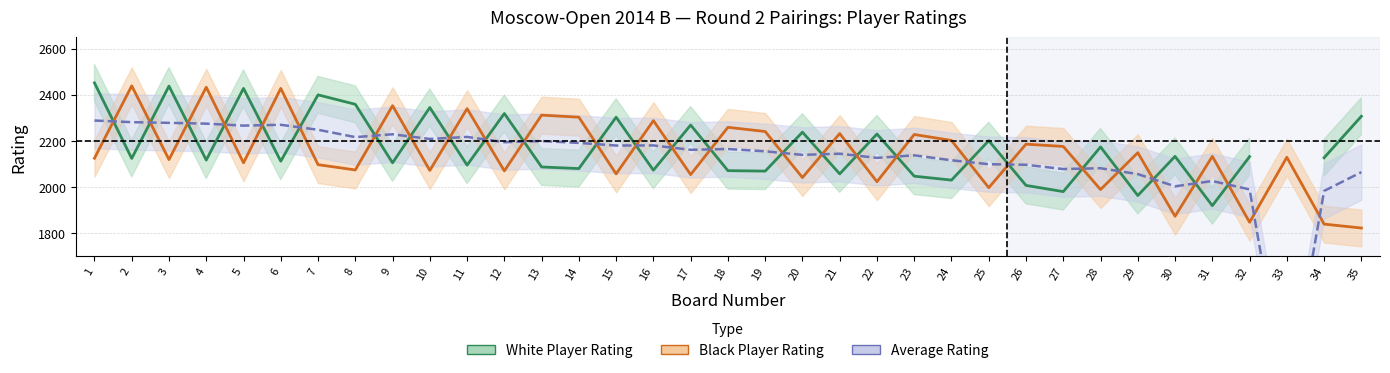

Where do Black_Rating and White_Rating first cross each other?

1 and 2